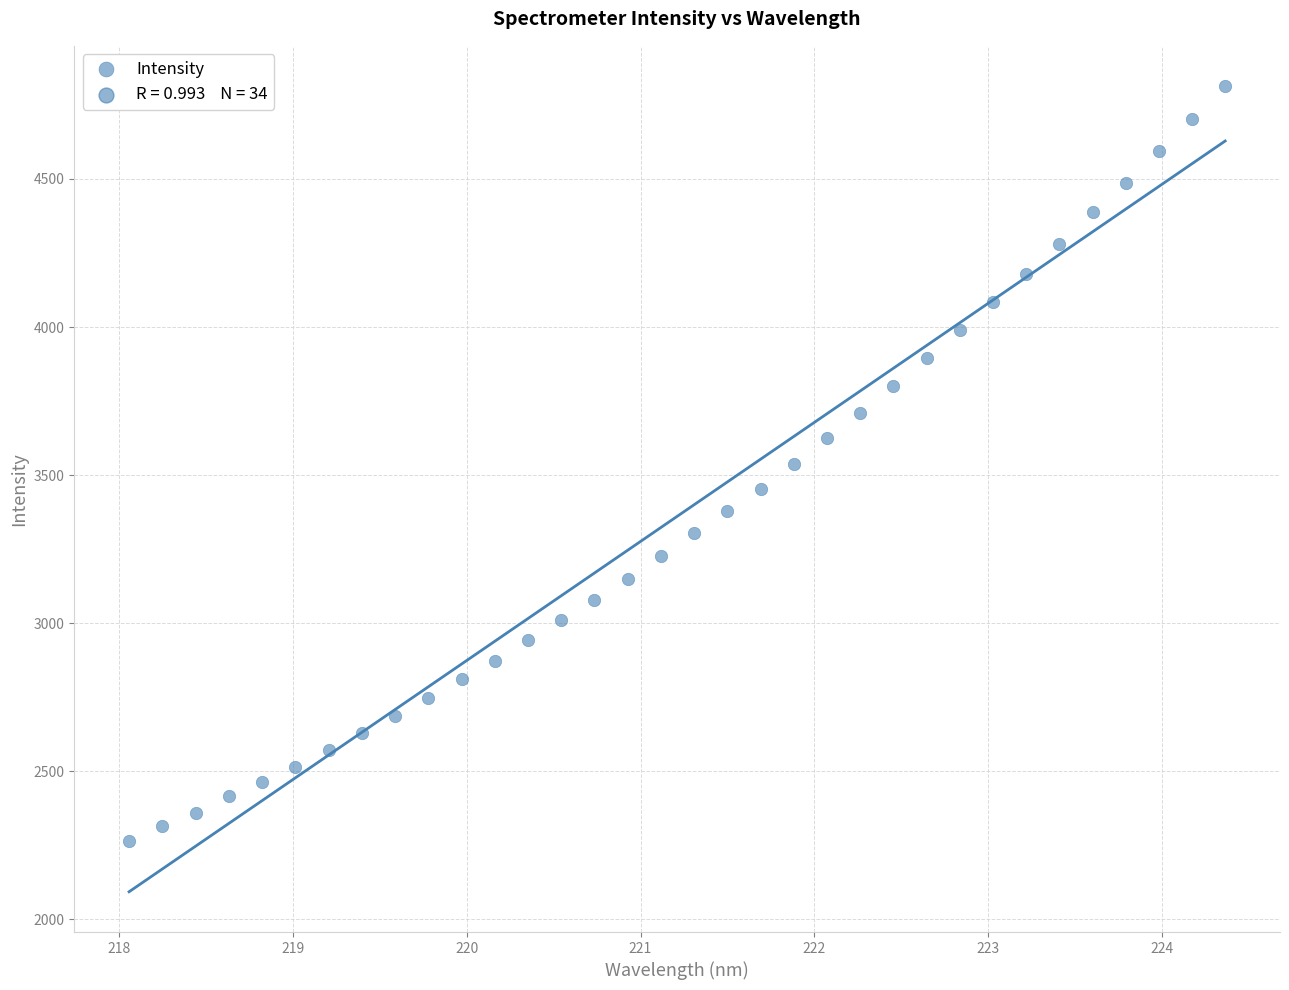

What is the range of X values (max minus min)?

6.3